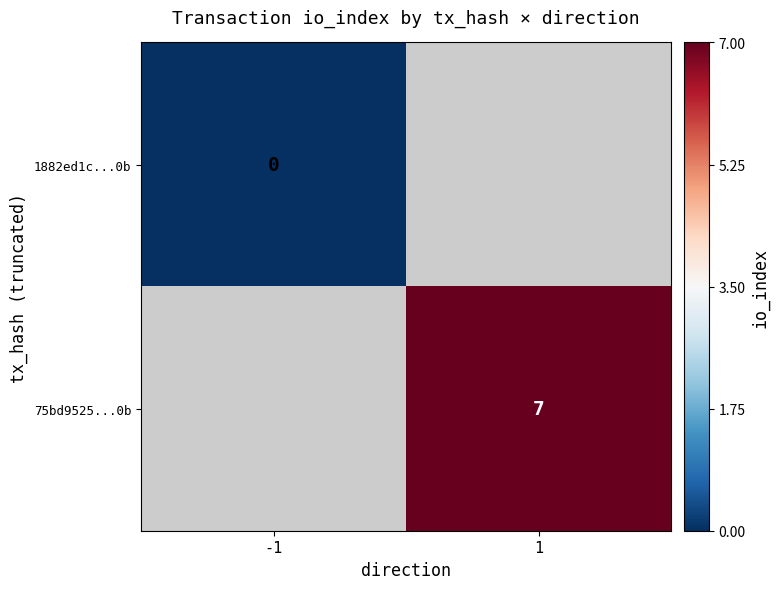

The 75bd9525...0b series shows 9 at 1. True or false?

False